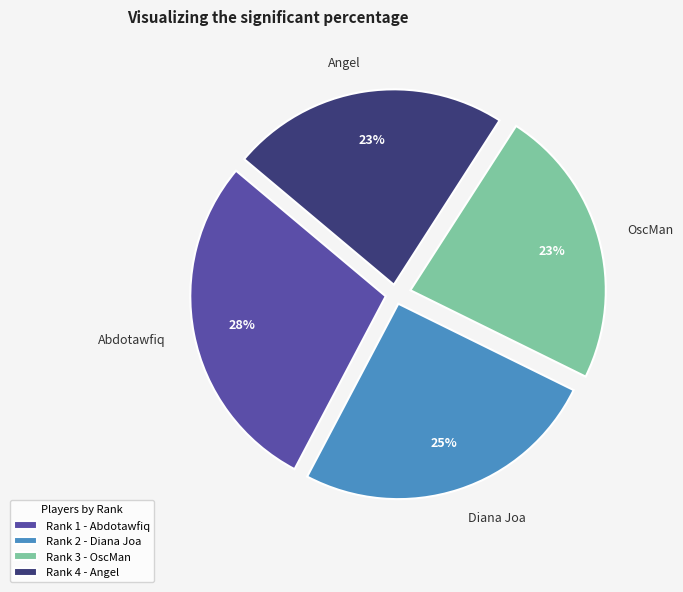

Is it true that Abdotawfiq is 15% of the pie?

False